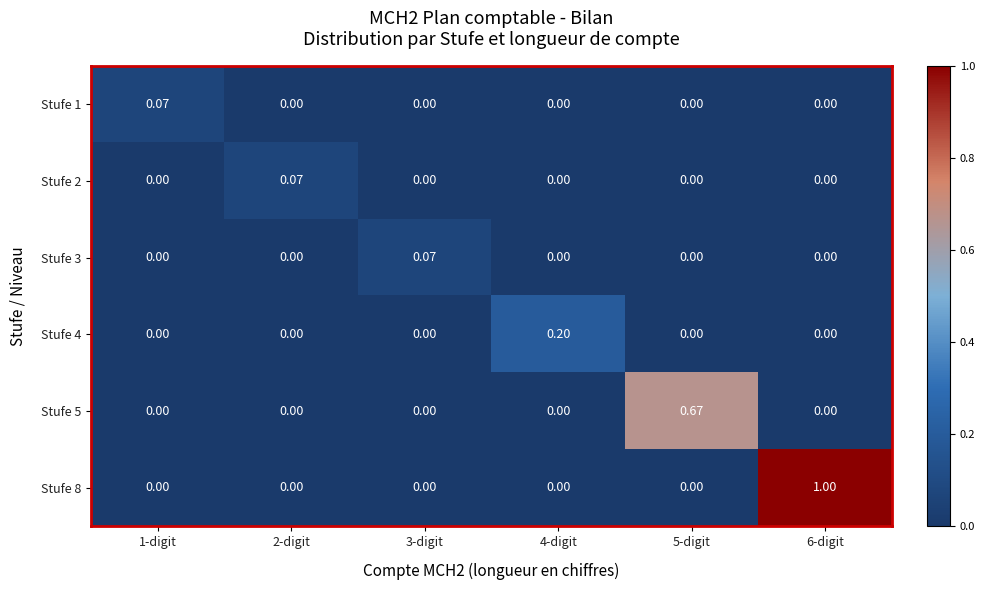

Which label corresponds to the largest value in the chart?

6-digit